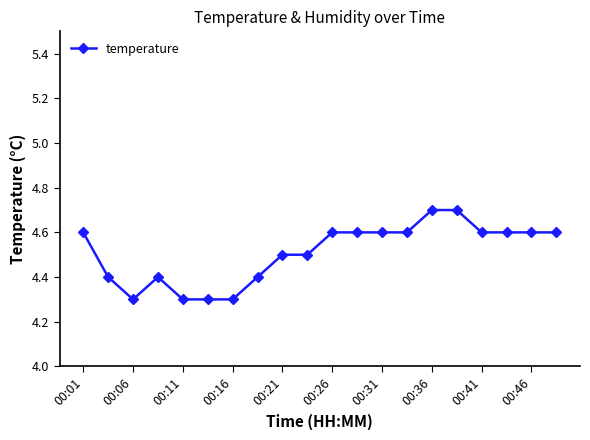

How many values are between 4 and 5?

20